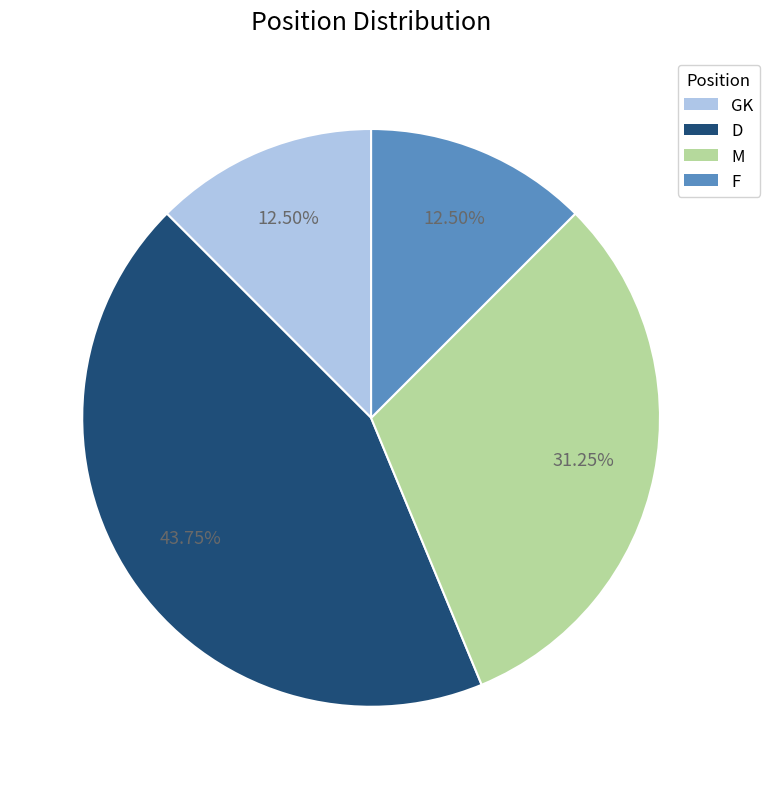

Is D the majority of the pie?

No